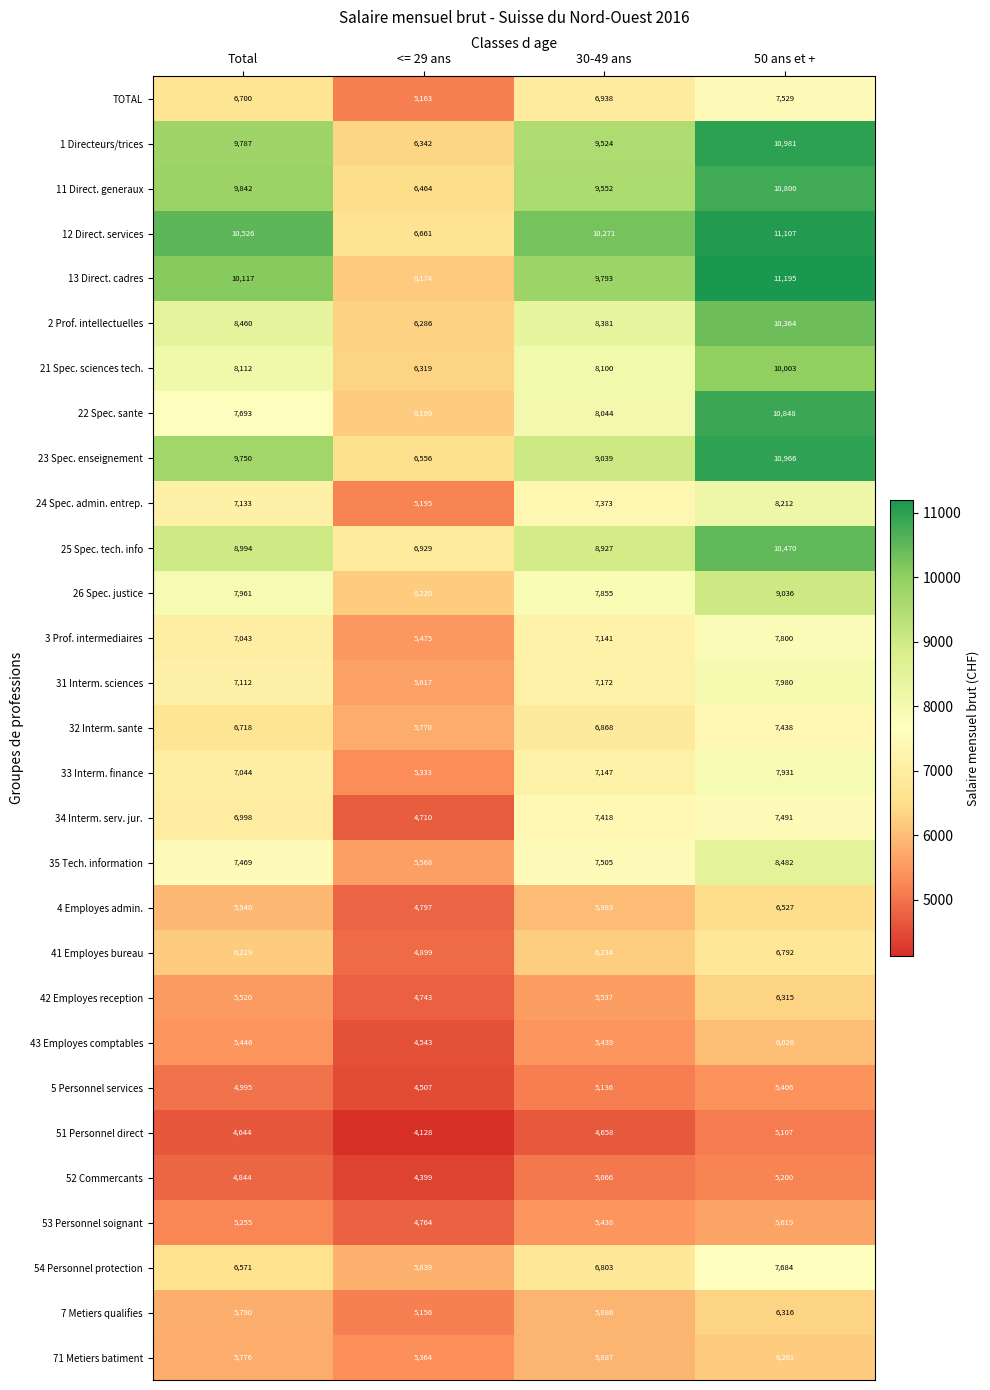

Where is 12 Direct. services nearest to the value 8884?

30-49 ans